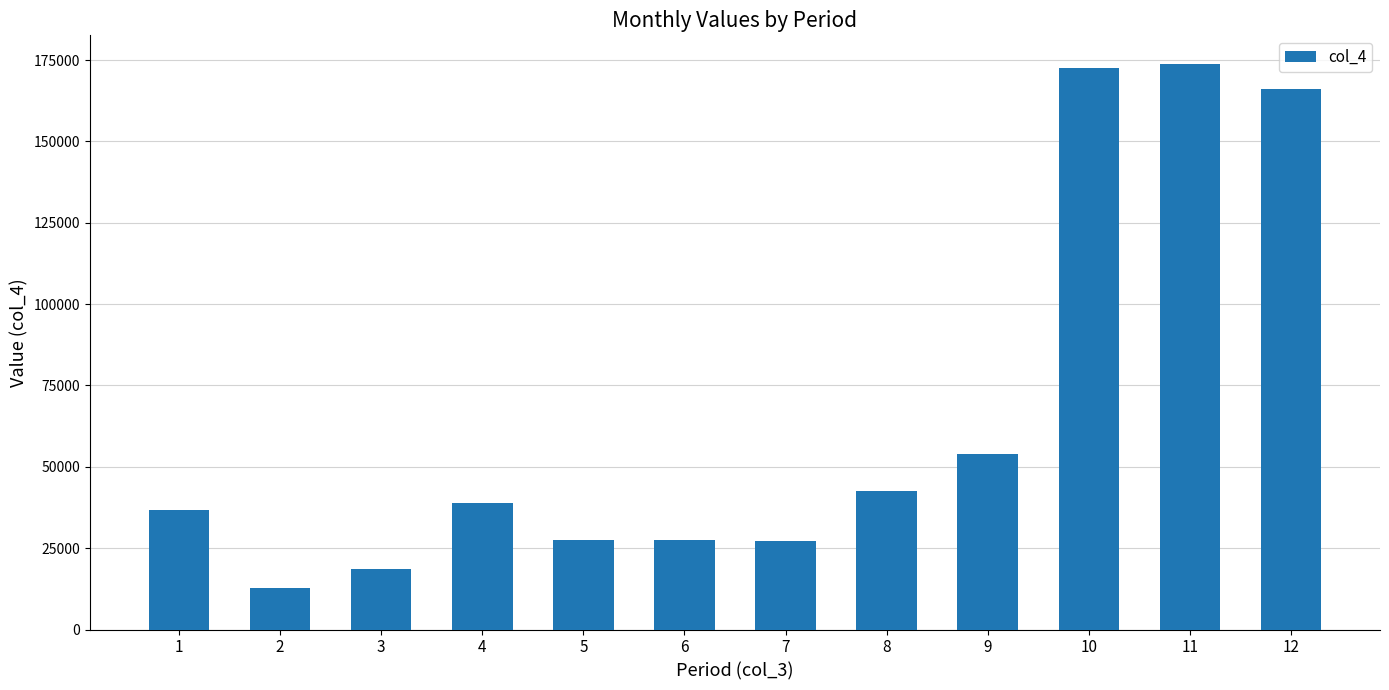

What value does the data have at 9?

53800.0